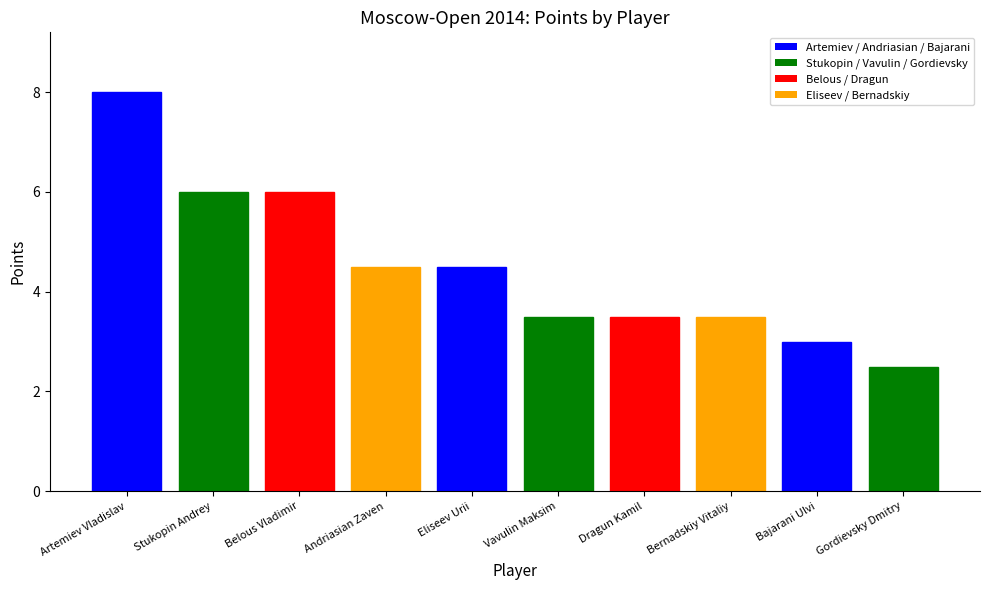

True or false: the data shows 1.1 at Bajarani Ulvi.

False